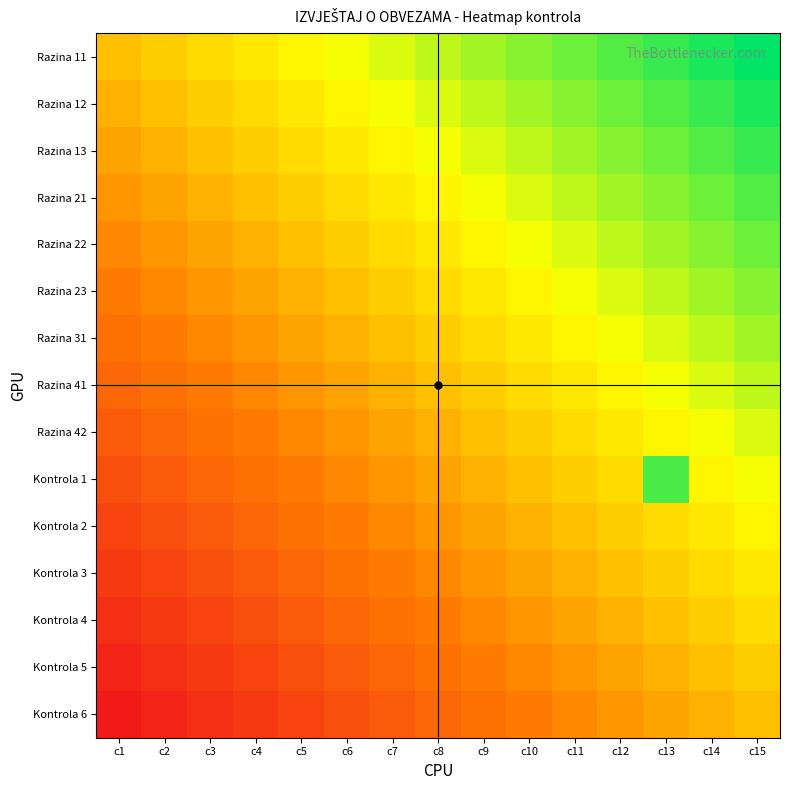

What is the difference between the highest and lowest values at c12?

1.0